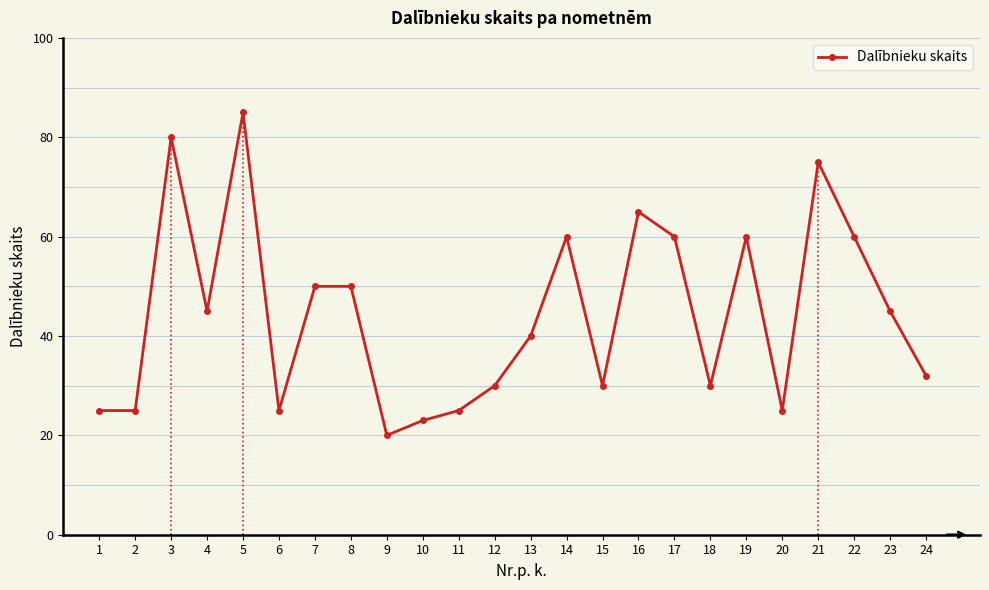

Where does the data first go above 45?

3